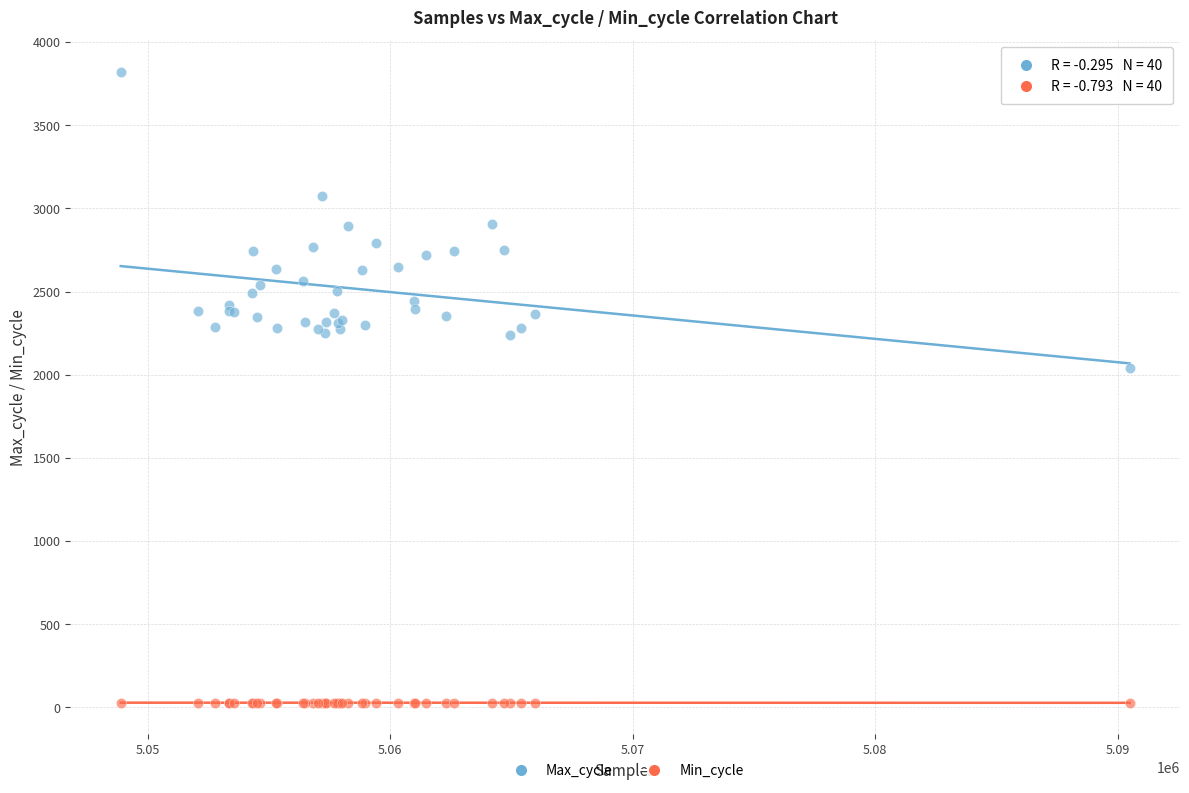

What are all the series names shown in the legend?

Max_cycle, Min_cycle